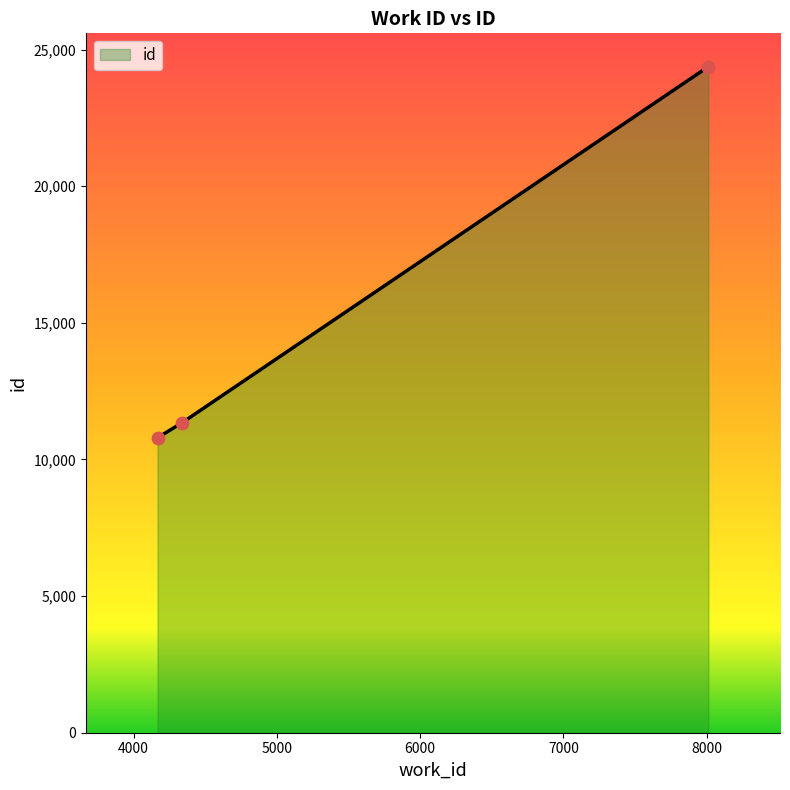

What is the ratio of the value at 4167 to the value at 4339?

1.0